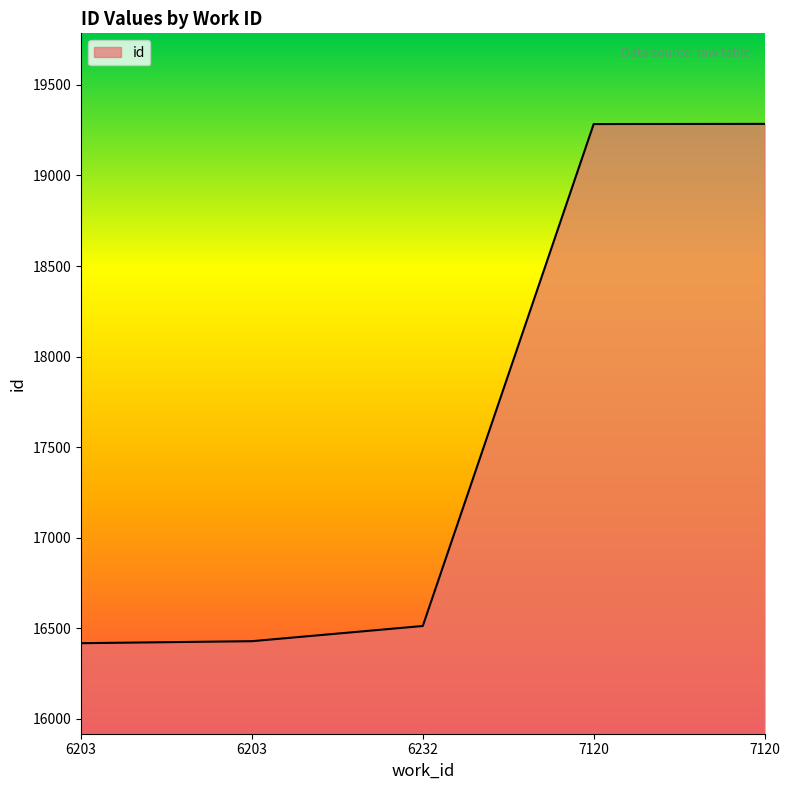

Between 7120 and 6232, which is larger?

7120